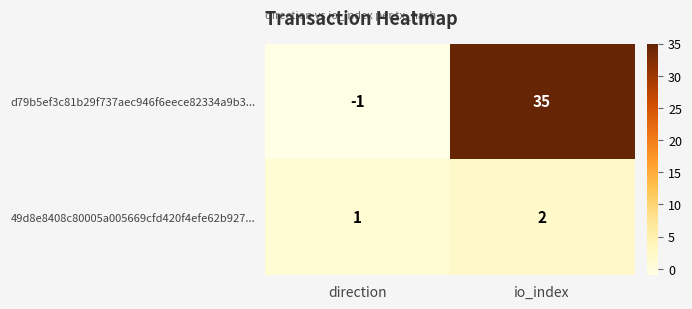

Between direction and io_index, which series saw the biggest shift?

d79b5ef3c81b29f737aec946f6eece82334a9b3...